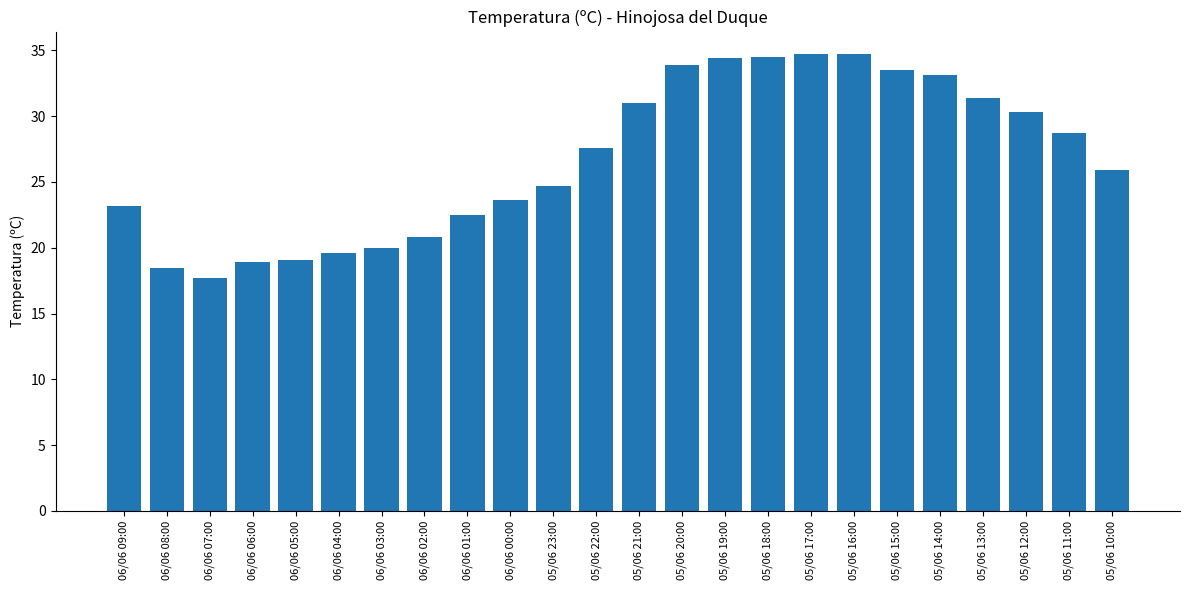

Which label corresponds to the smallest value in the chart?

06/06 07:00